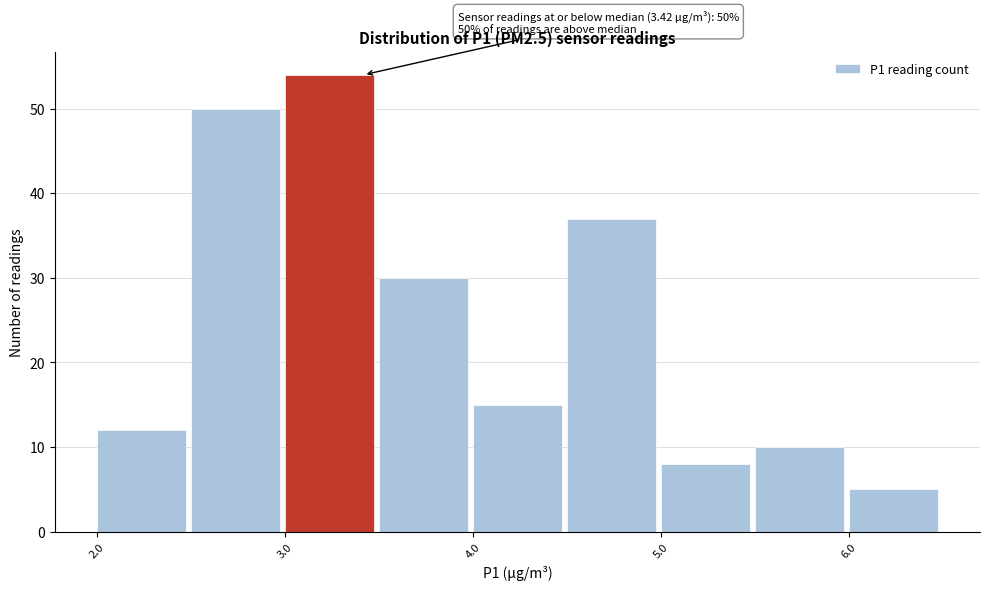

Over which range of the x-axis is the bar tallest?

3.0 to 3.5